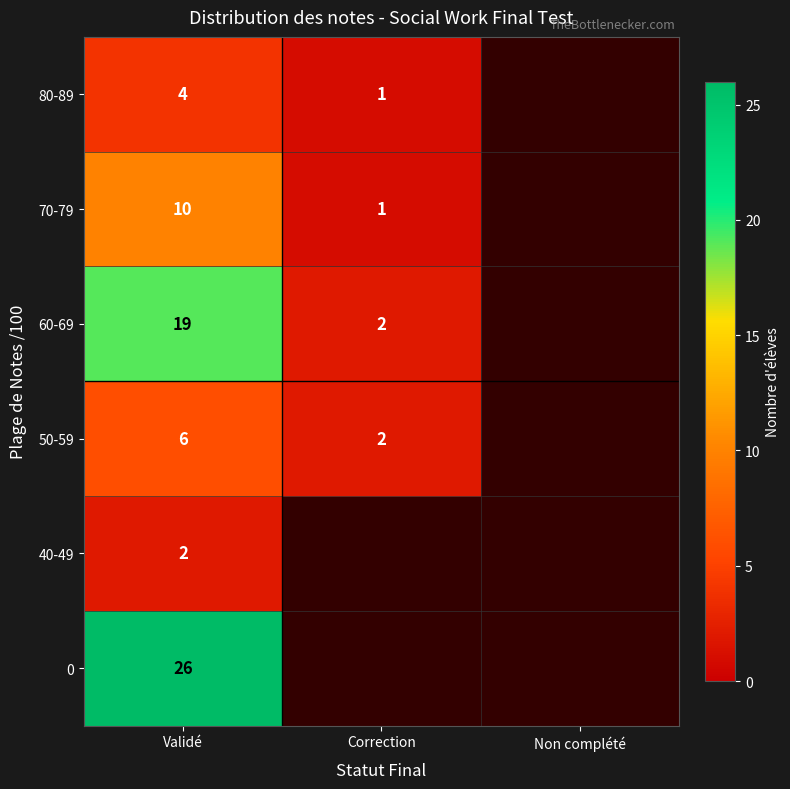

What is the maximum value shown in the chart?

26.0